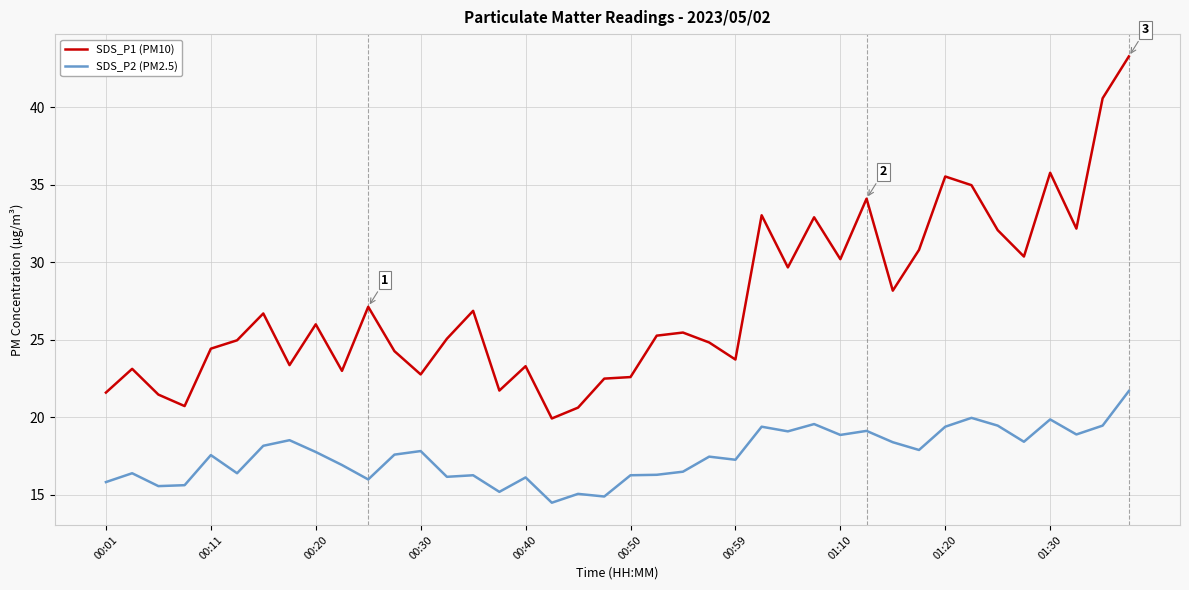

Rank the series by their maximum value, from lowest to highest.

SDS_P2 (PM2.5), SDS_P1 (PM10)